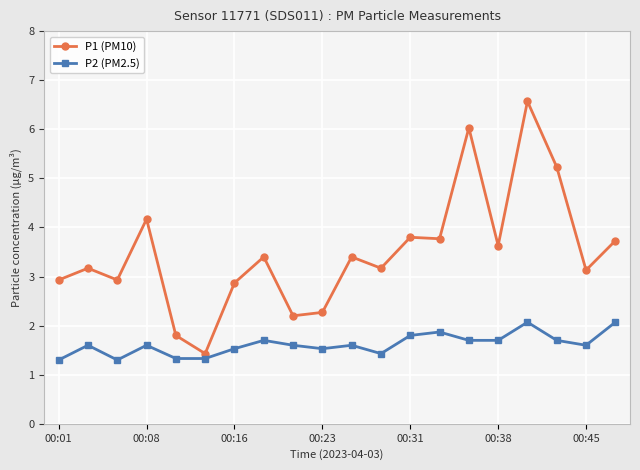

At how many categories does at least one series exceed 4?

4